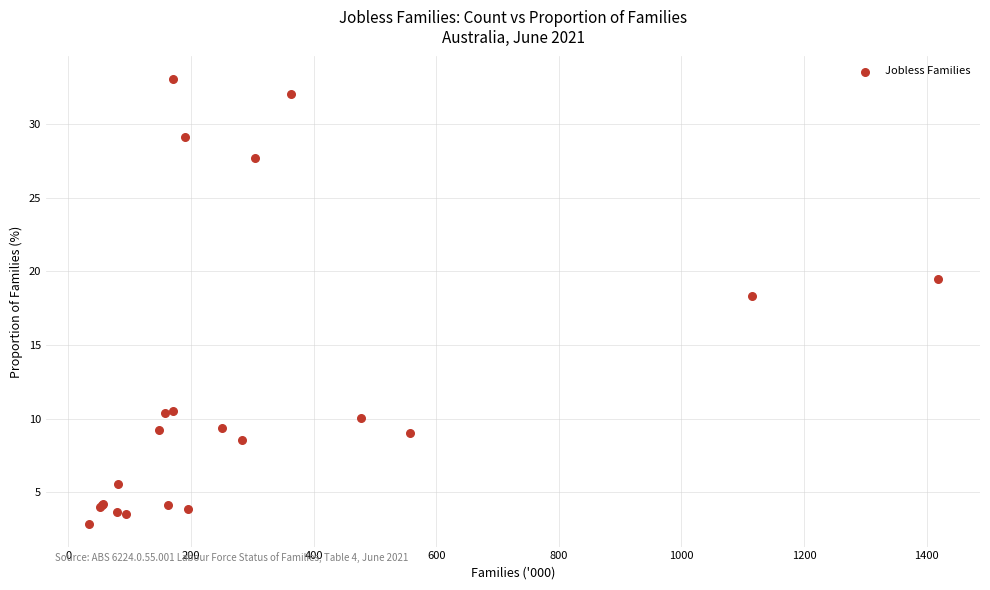

What Y value in the scatter plot is closest to 17?

18.3